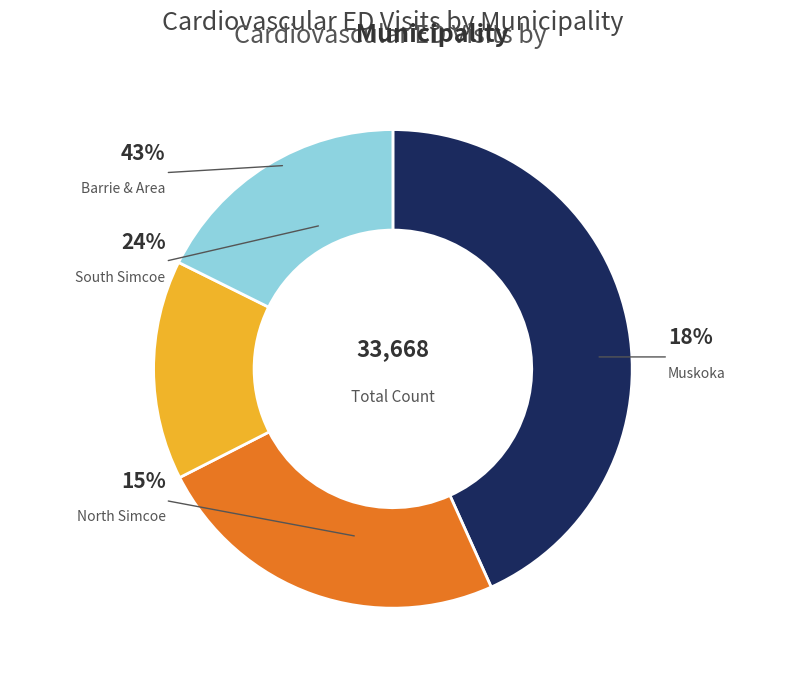

True or false: Collingwood accounts for 15% of the total.

False